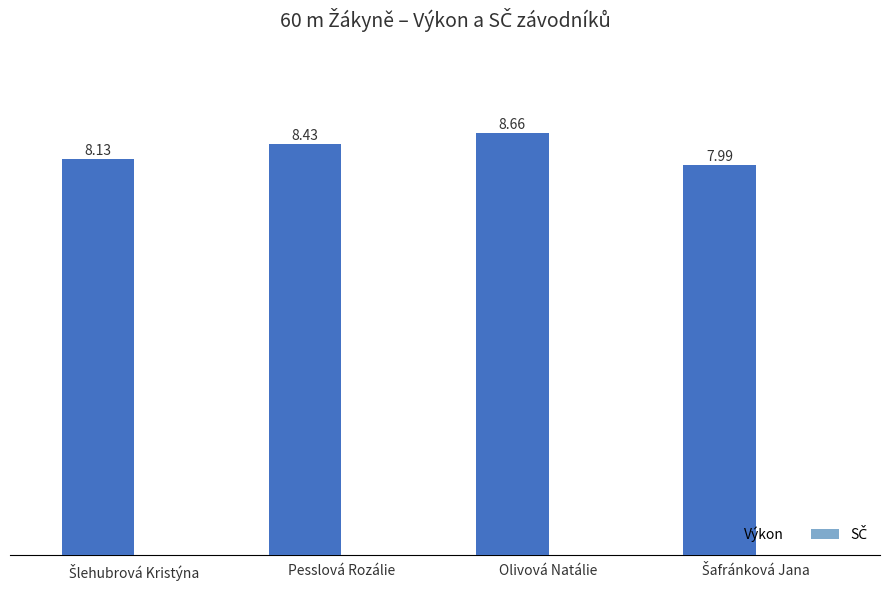

What is the label of the 2nd bar from the left?

Pesslová Rozálie